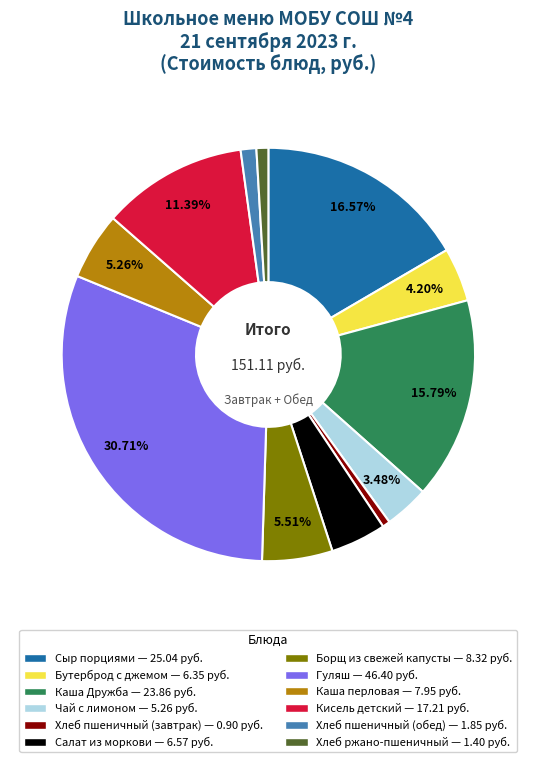

What is the largest slice in the pie chart?

Гуляш